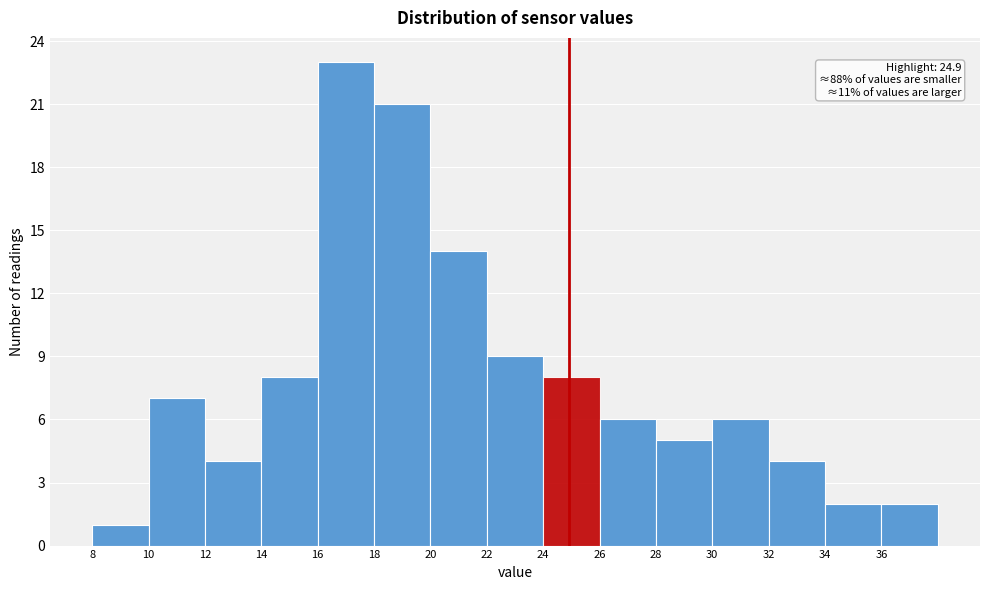

Over which range of the x-axis is the bar tallest?

16 to 18